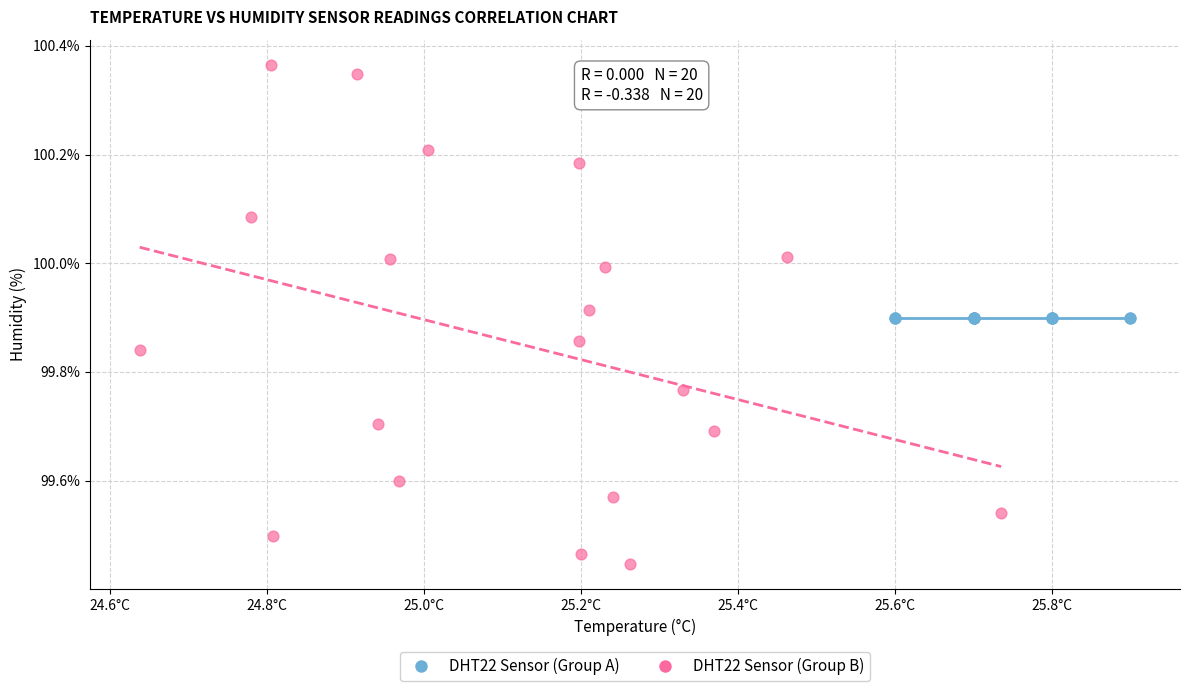

Which series reaches the minimum Y coordinate?

DHT22 Sensor (Group B)